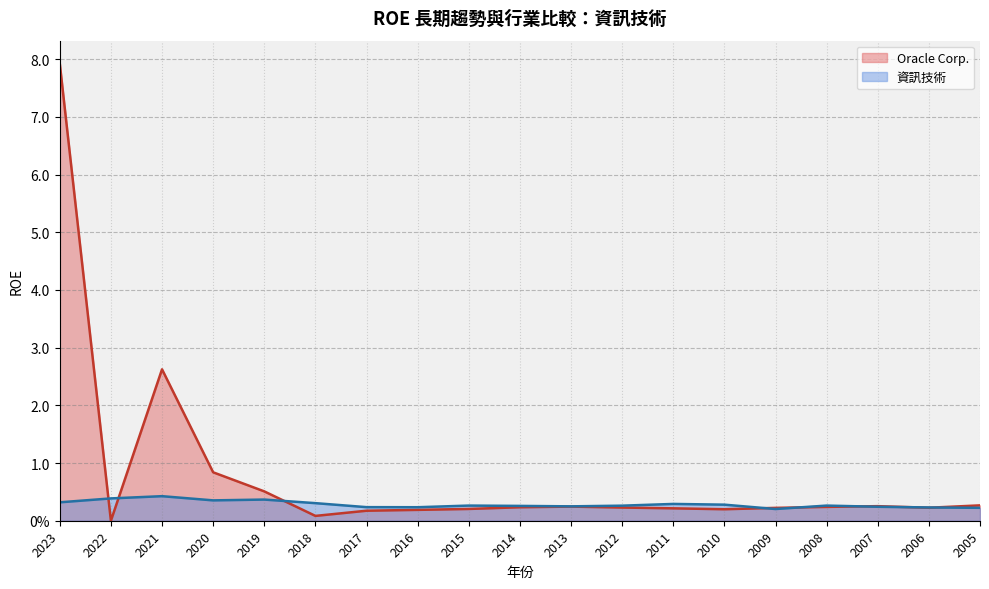

Does the chart have visible grid lines?

Yes